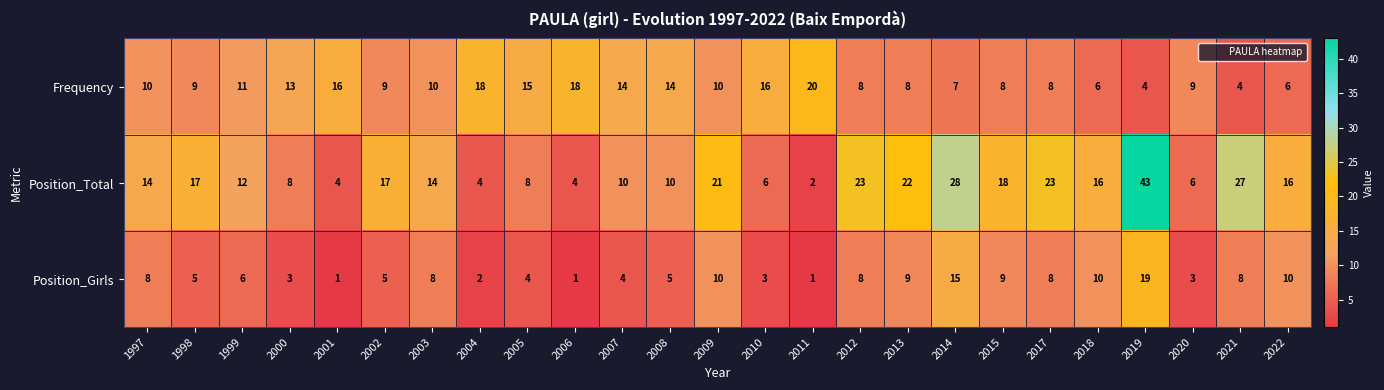

What is the total value across all series at 2022?

32